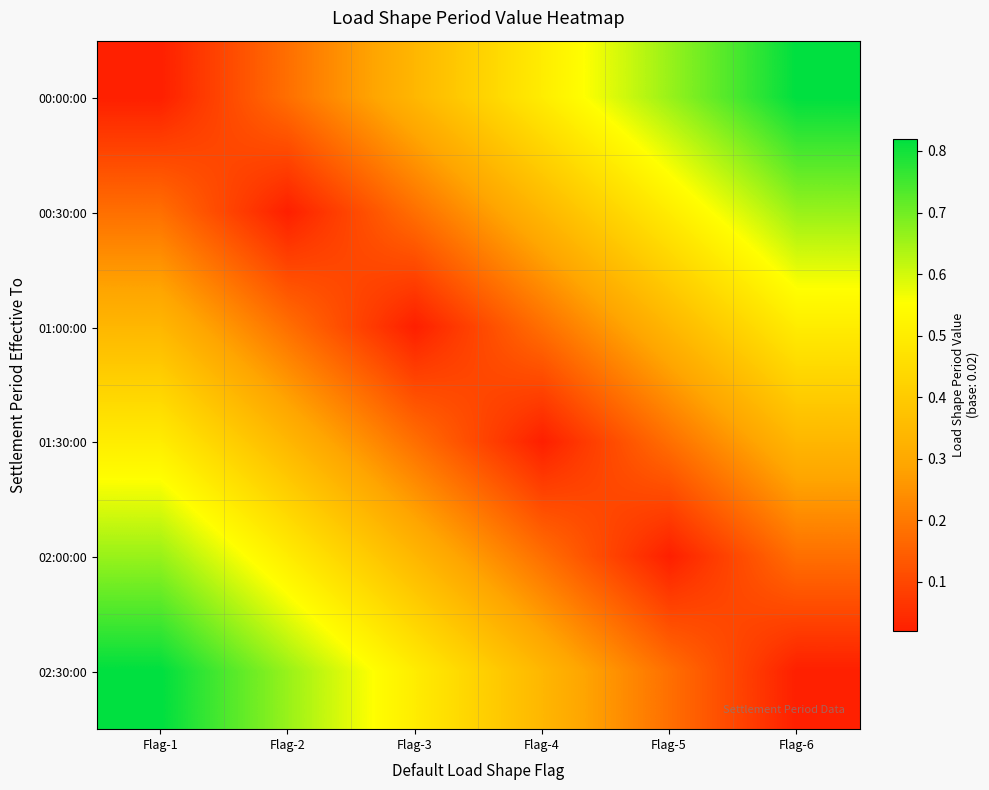

Reading left to right, transcribe all the data shown in this chart.

00:00:00: Flag-1=0.0	Flag-2=0.2	Flag-3=0.3	Flag-4=0.5	Flag-5=0.7	Flag-6=0.8
00:30:00: Flag-1=0.2	Flag-2=0.0	Flag-3=0.2	Flag-4=0.3	Flag-5=0.5	Flag-6=0.7
01:00:00: Flag-1=0.3	Flag-2=0.2	Flag-3=0.0	Flag-4=0.2	Flag-5=0.3	Flag-6=0.5
01:30:00: Flag-1=0.5	Flag-2=0.3	Flag-3=0.2	Flag-4=0.0	Flag-5=0.2	Flag-6=0.3
02:00:00: Flag-1=0.7	Flag-2=0.5	Flag-3=0.3	Flag-4=0.2	Flag-5=0.0	Flag-6=0.2
02:30:00: Flag-1=0.8	Flag-2=0.7	Flag-3=0.5	Flag-4=0.3	Flag-5=0.2	Flag-6=0.0